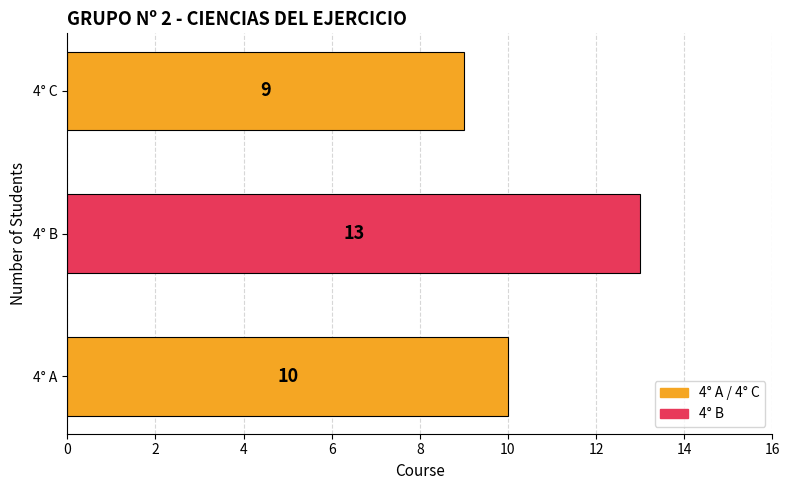

Reading bottom to top, list all the values displayed in this chart.

4° A=10	4° B=13	4° C=9